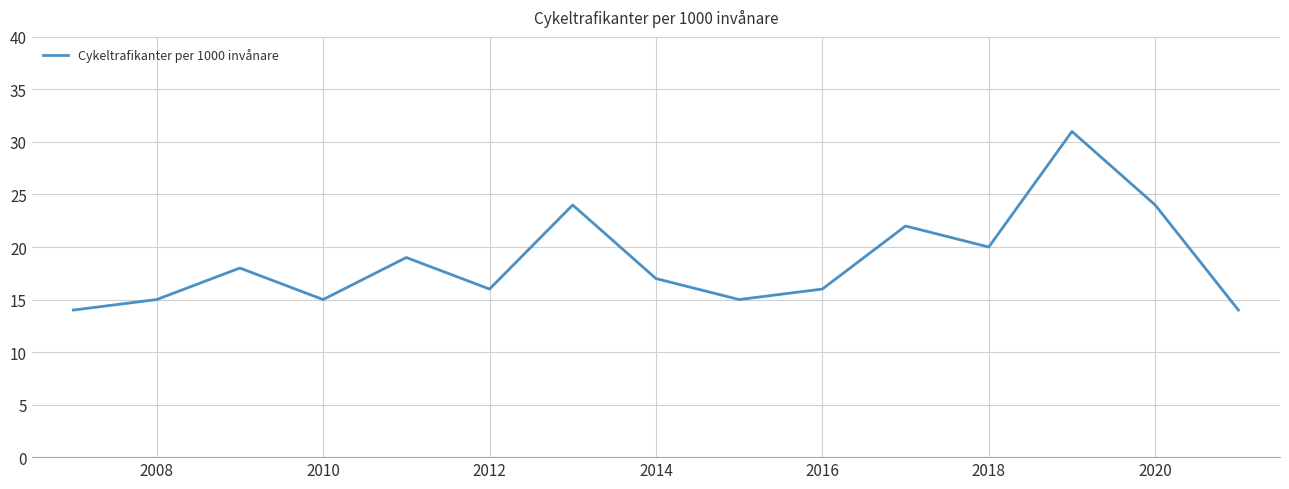

What is the minimum value shown in the chart?

14